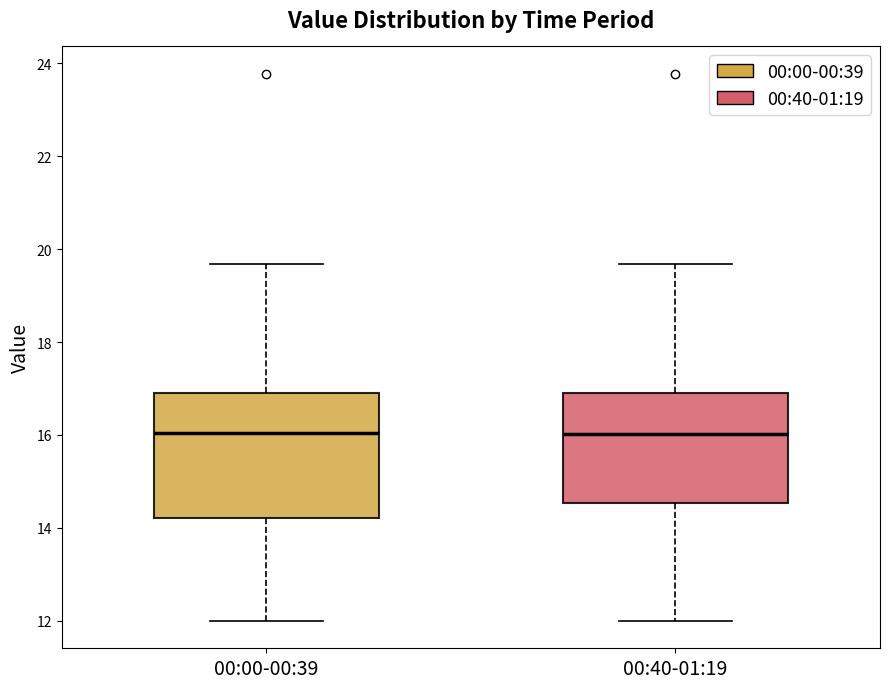

Comparing the boxes themselves (not the whiskers), which one is the tallest?

00:00-00:39